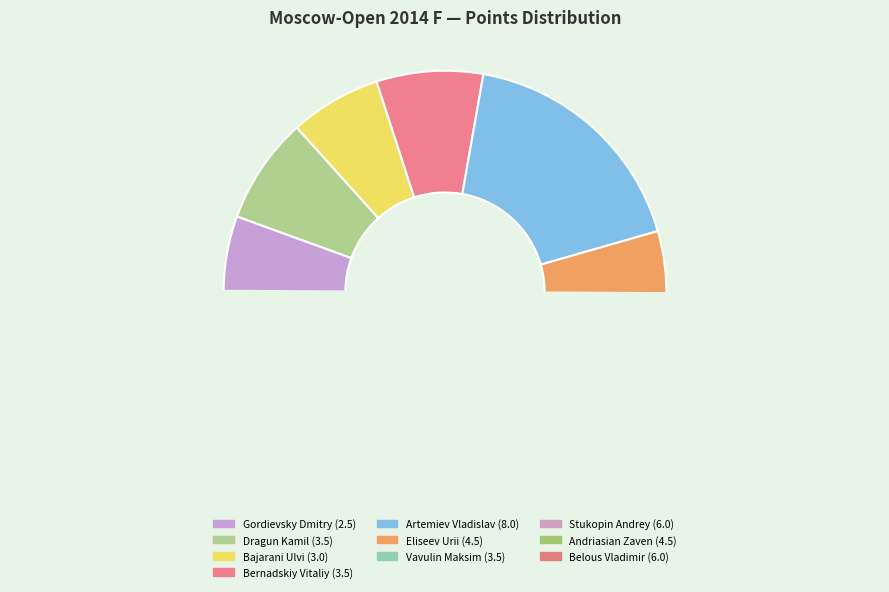

Count the number of slices in the pie.

10